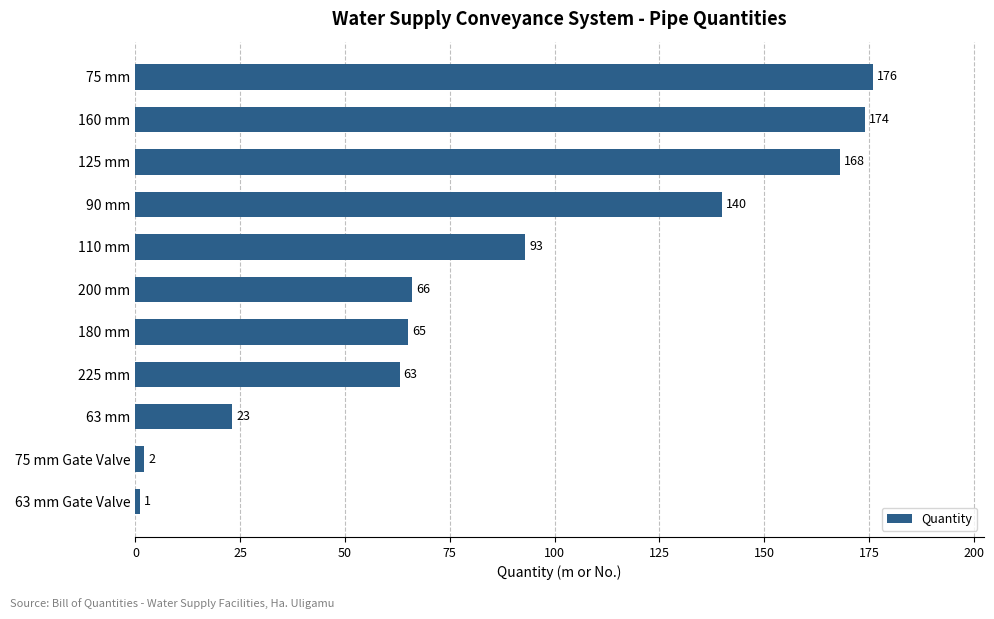

What is the difference between the second highest and minimum values?

173